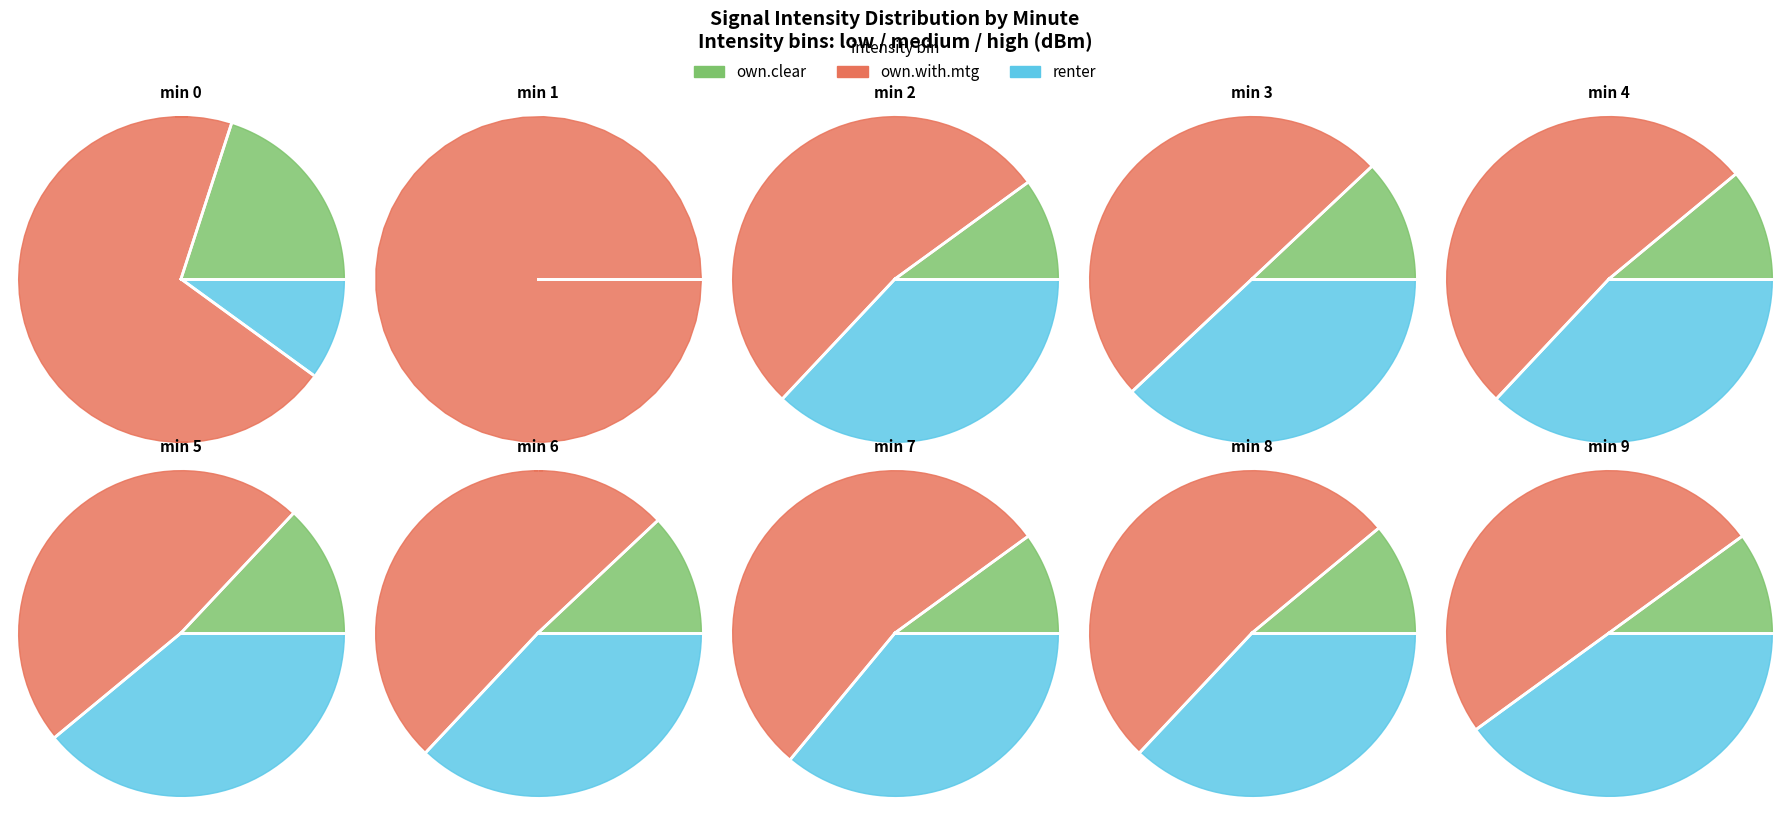

To the nearest percent, what percentage of the pie is 10?

9%